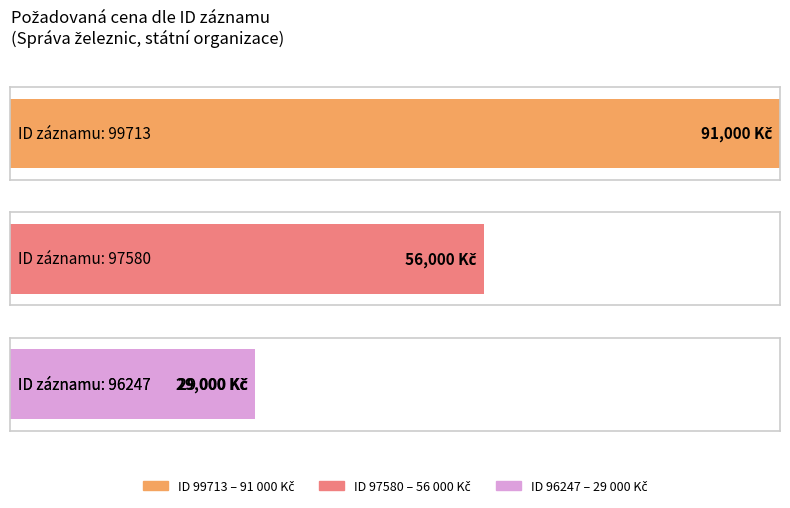

How many values exceed 56000?

1